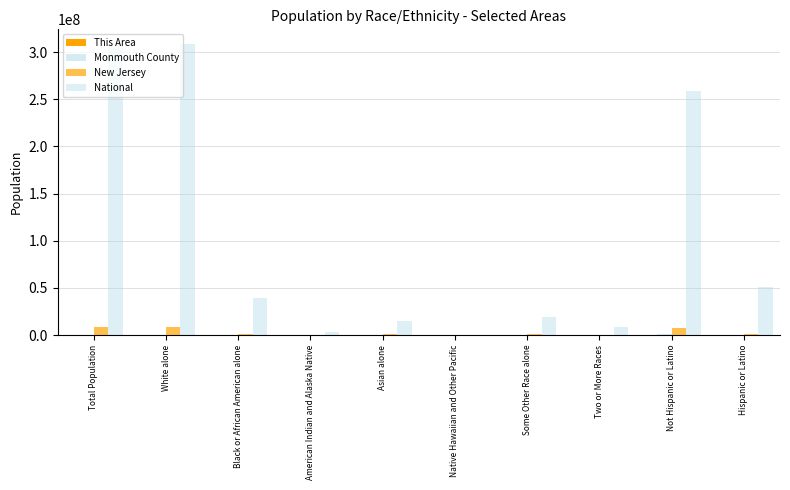

At Two or More Races, list the series in order from smallest to largest.

This Area, Monmouth County, New Jersey, National